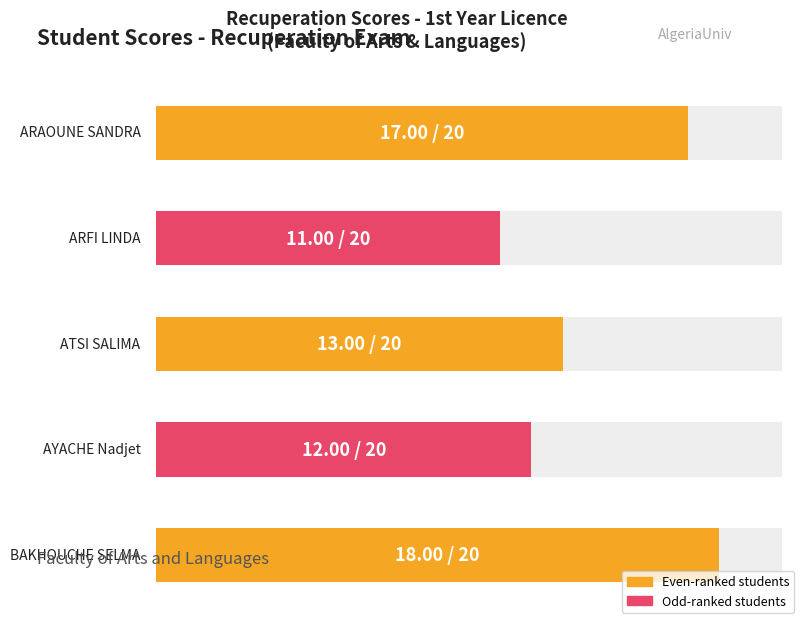

Reading left to right, extract all data points from this chart.

ARAOUNE: 17	17
ARFI: 11	11
ATSI: 13	13
AYACHE: 12	12
BAKHOUCHE: 18	18